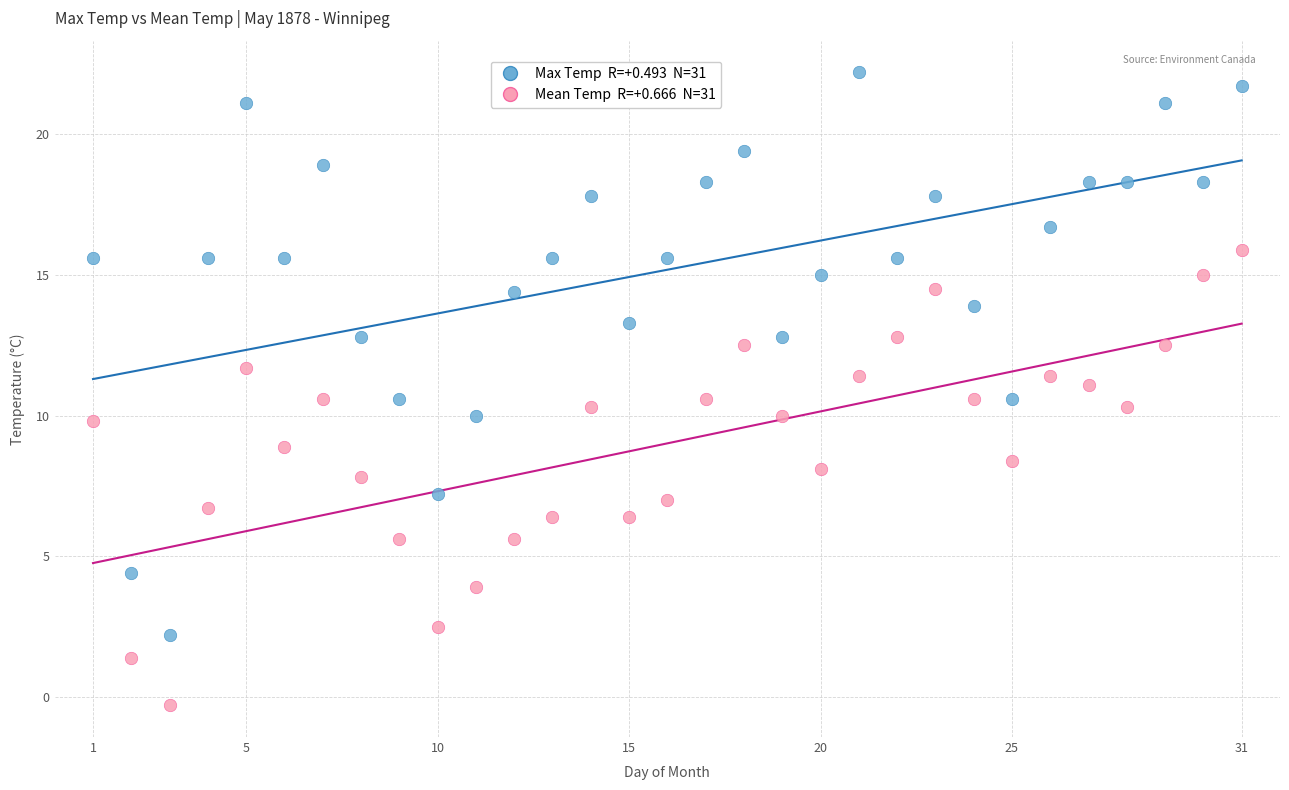

Across all data points, what is the range of Y values (max minus min)?

22.5